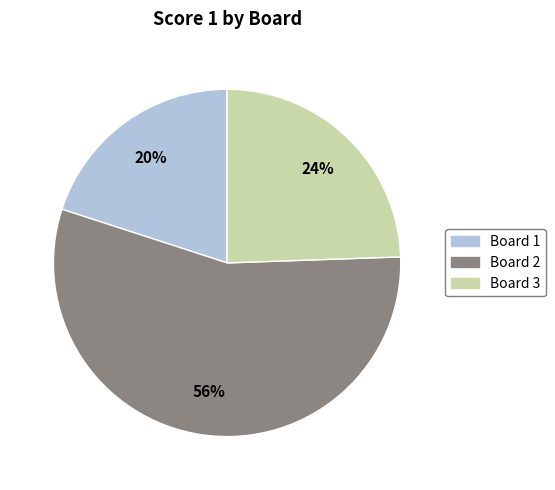

Does Board 2 account for over 50% of the chart?

Yes